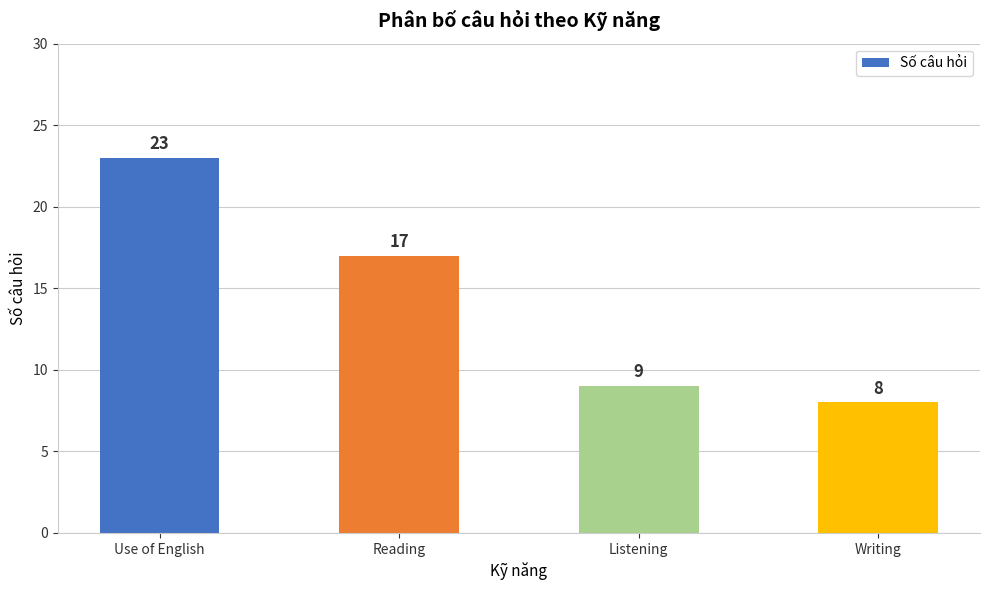

Is it true that the value at Listening is 2?

False